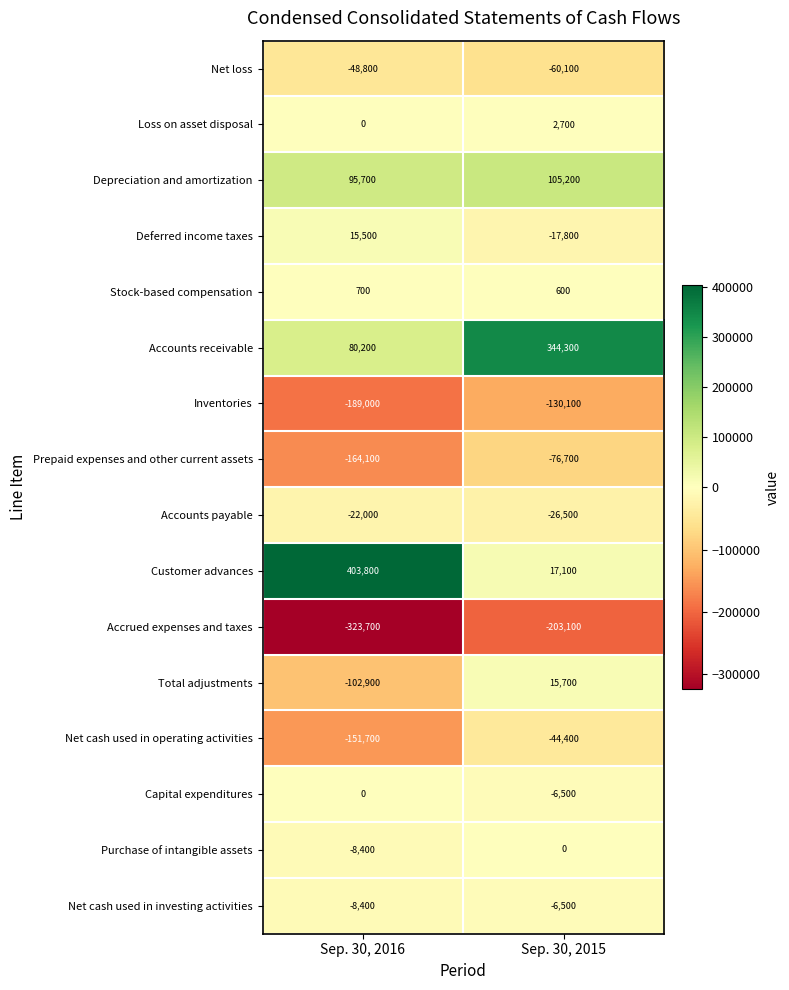

What is the sum of all Prepaid expenses and other current assets values?

-240800